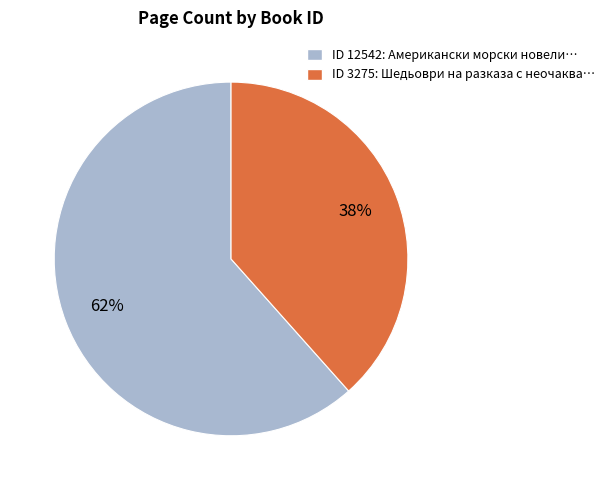

How many segments does this pie chart have?

2